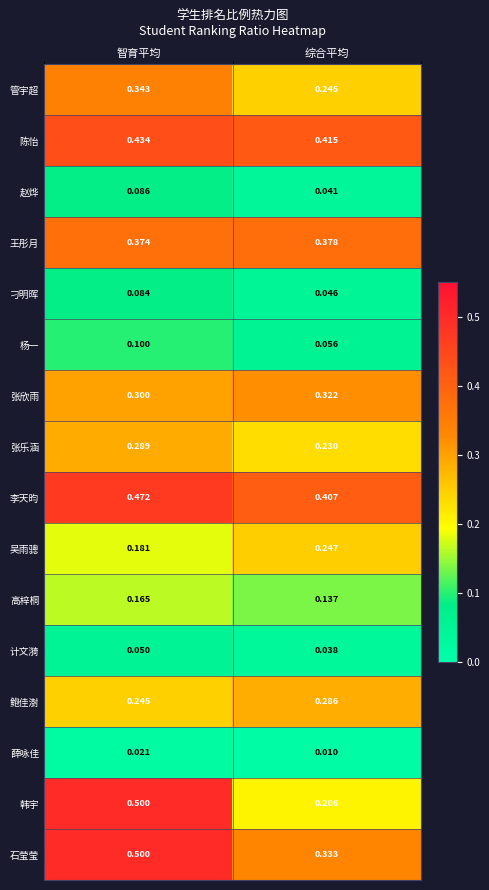

Which label corresponds to the smallest value in the chart?

综合平均